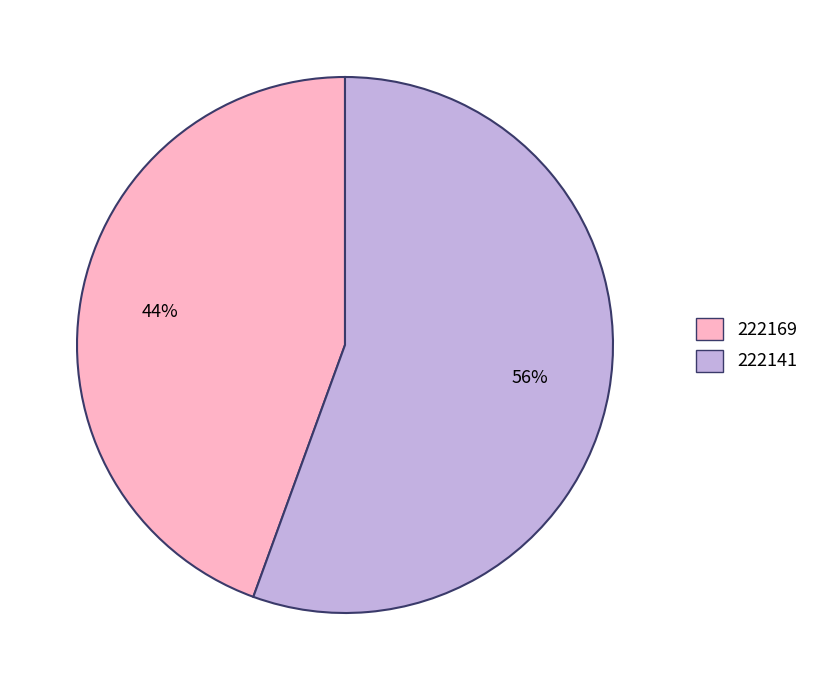

To the nearest percent, what portion does 222141 represent?

56%